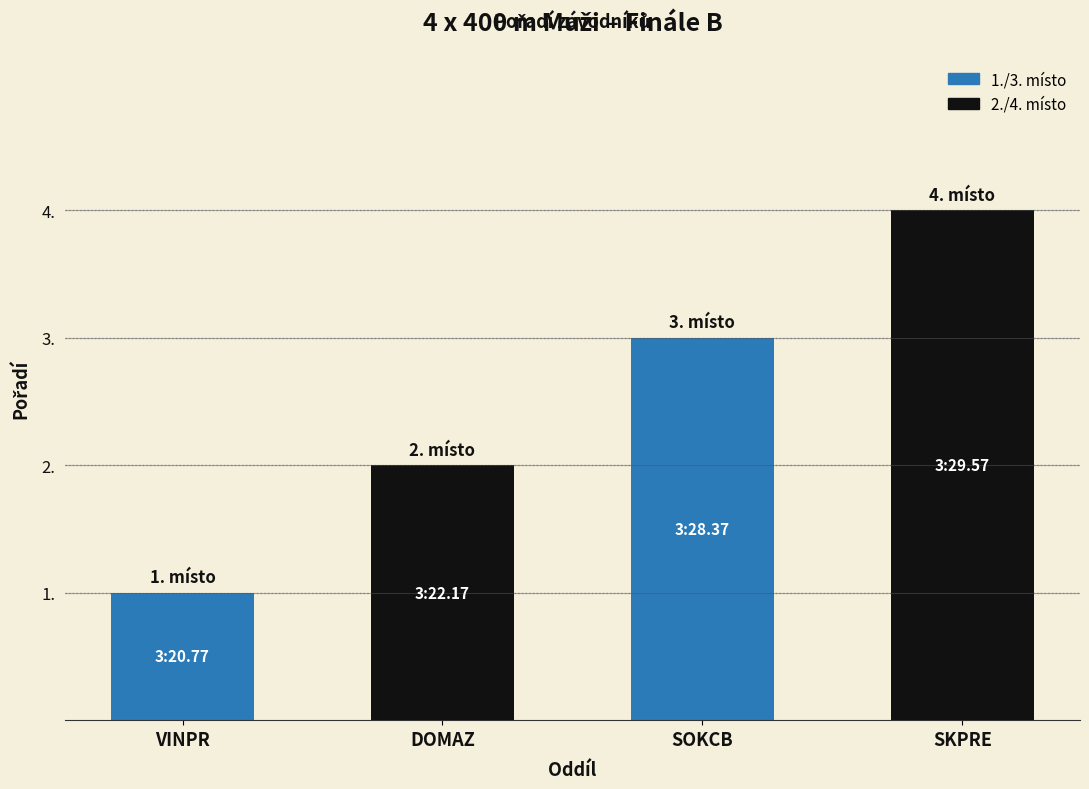

Rank the categories by value from highest to lowest.

SKPRE, SOKCB, DOMAZ, VINPR